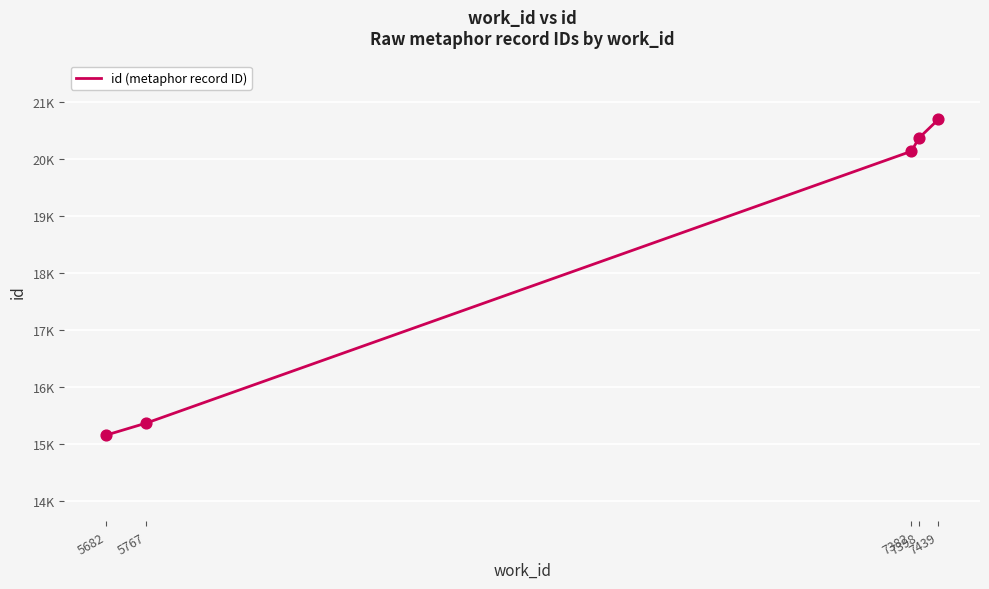

What is the change in value from 5682 to 5767?

+212